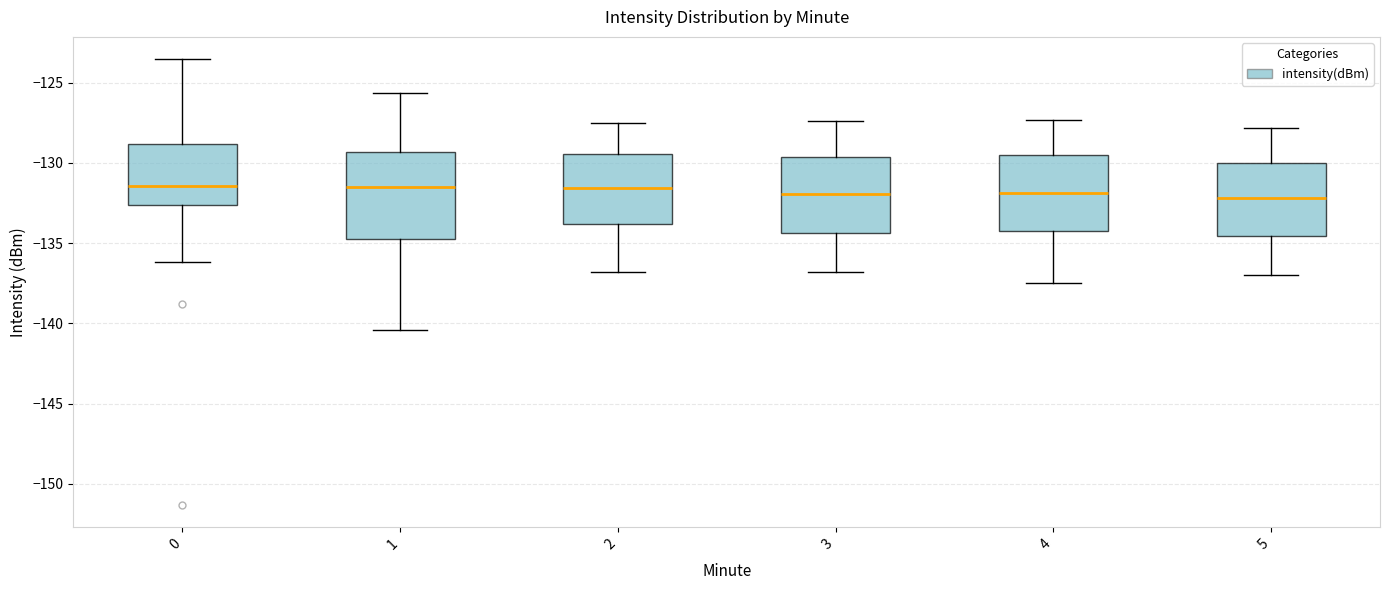

Reading left to right, read every box against the y-axis: the position of its median line, the range the box covers, and the ends of its whiskers. The values are not printed on the chart, so give them approximately, as read against the axis.

0: median -131.5, box -132.5 to -129.0, whiskers -136.0 to -123.5
1: median -131.5, box -135.0 to -129.5, whiskers -140.5 to -125.5
2: median -131.5, box -134.0 to -129.5, whiskers -137.0 to -127.5
3: median -132.0, box -134.5 to -129.5, whiskers -137.0 to -127.5
4: median -132.0, box -134.0 to -129.5, whiskers -137.5 to -127.5
5: median -132.0, box -134.5 to -130.0, whiskers -137.0 to -128.0